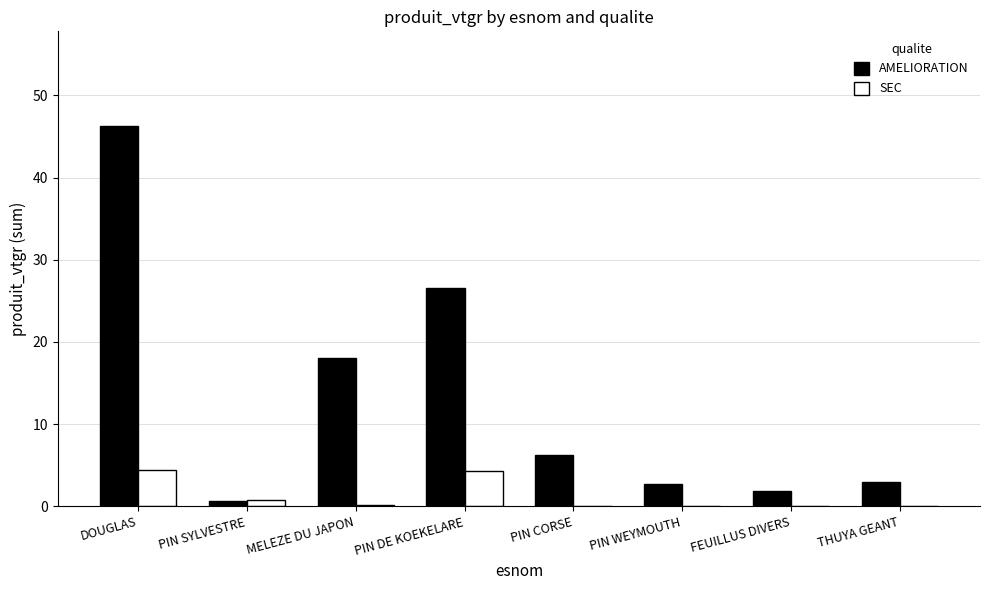

What is the total value across all series at PIN WEYMOUTH?

2.7